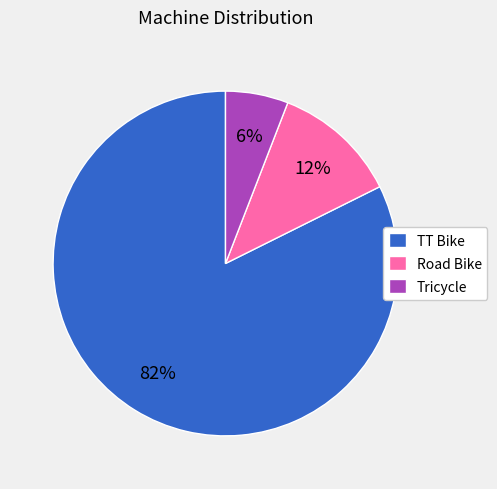

Which slice is the smallest?

Tricycle